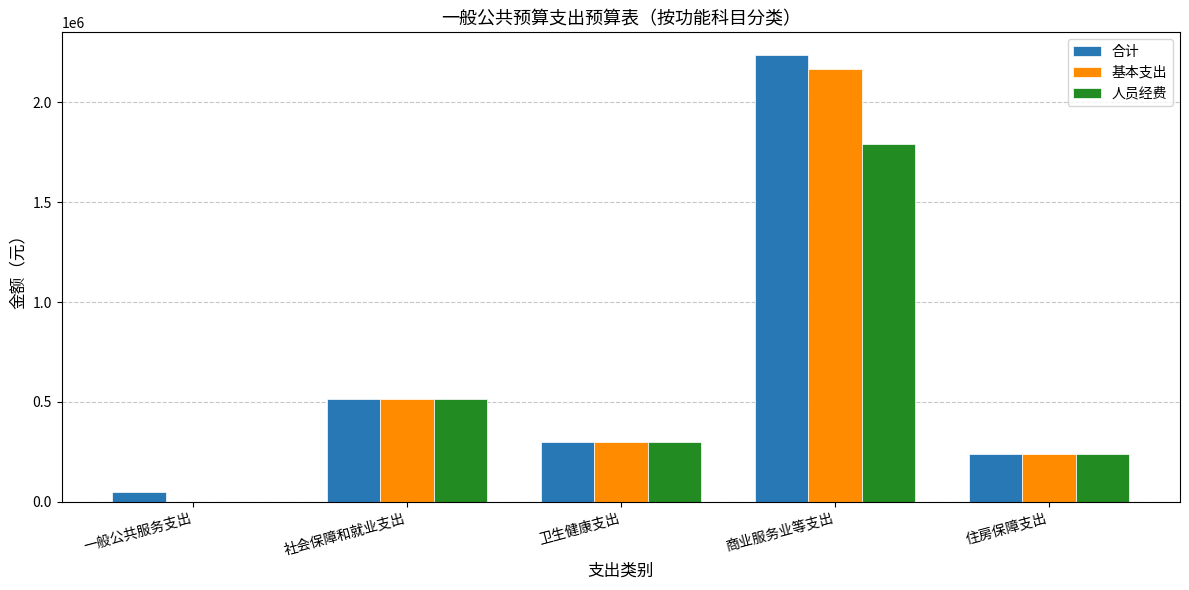

Which series has the largest range (max minus min)?

合计